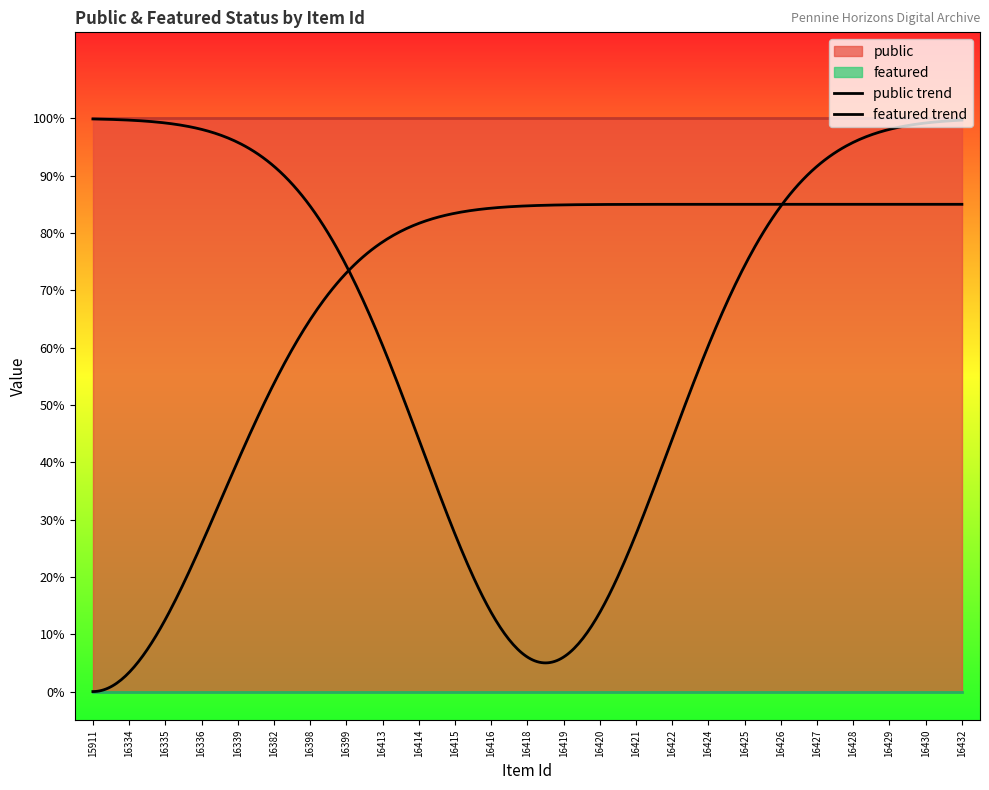

Rank the series by their maximum value, from highest to lowest.

public, featured